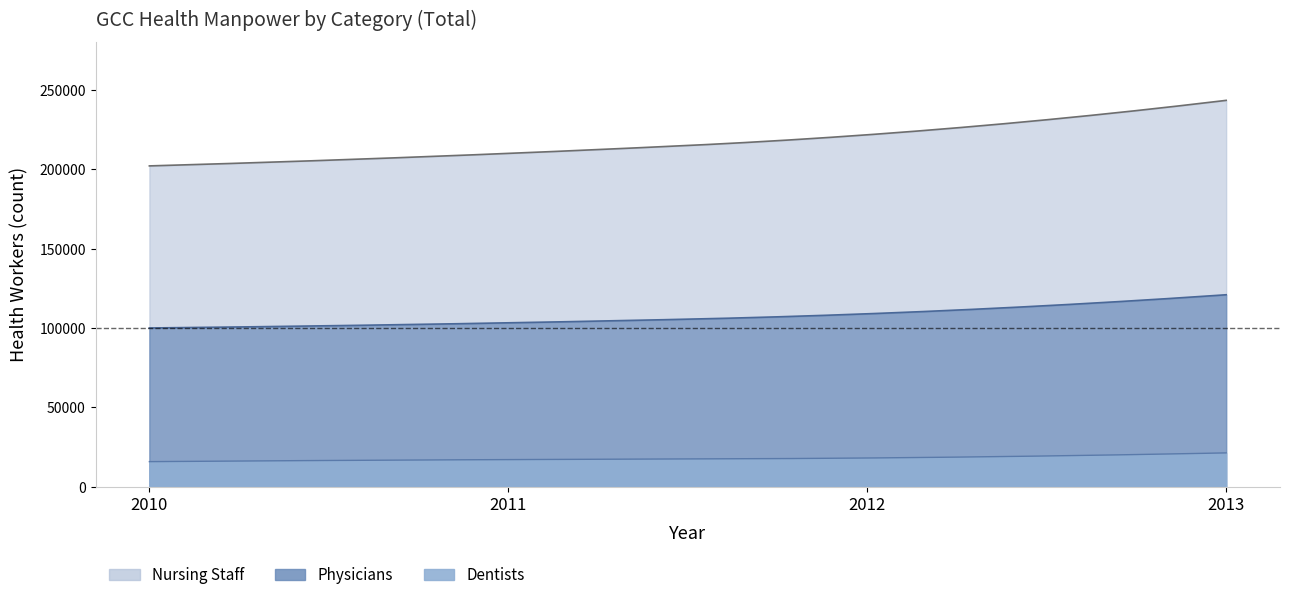

Is the value of nursing_values at dentists_values greater than the value of dentists_values at physicians_values?

Yes